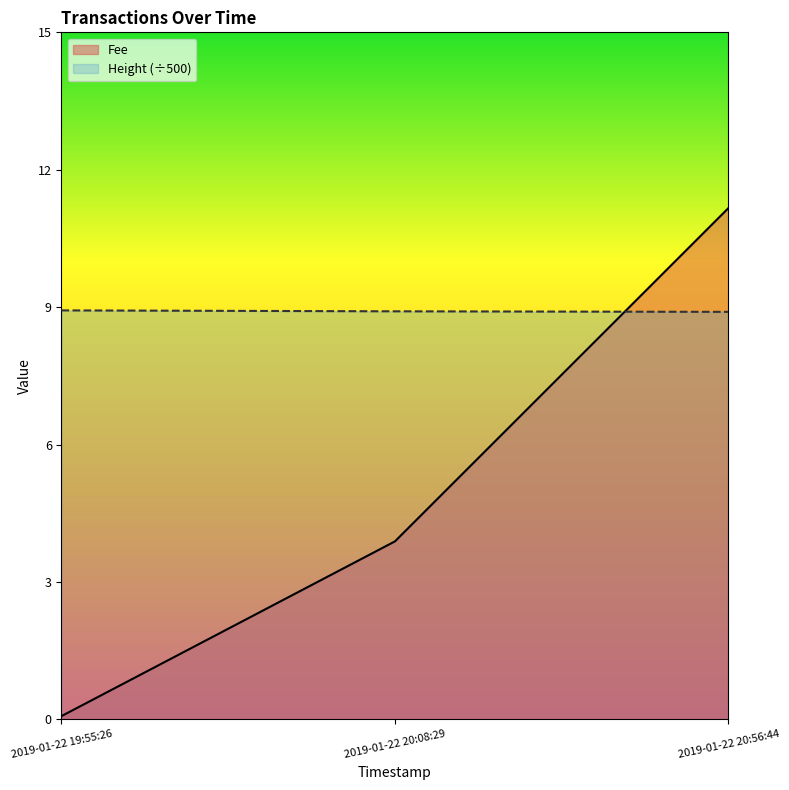

Count the Height values in the range 8 to 9.

3